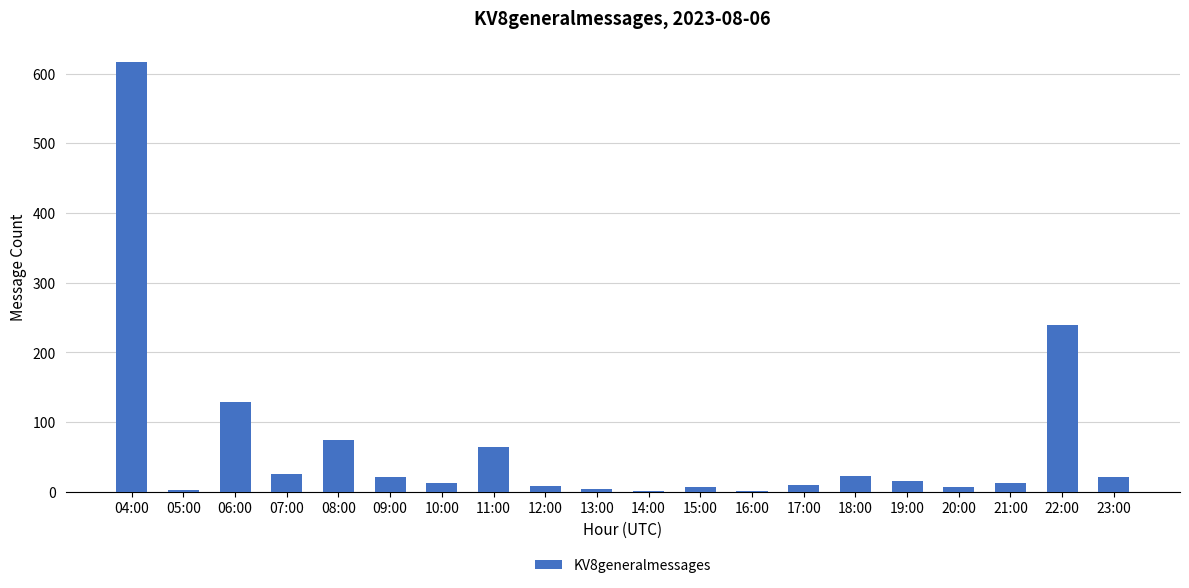

What is the sum of all values?

1297